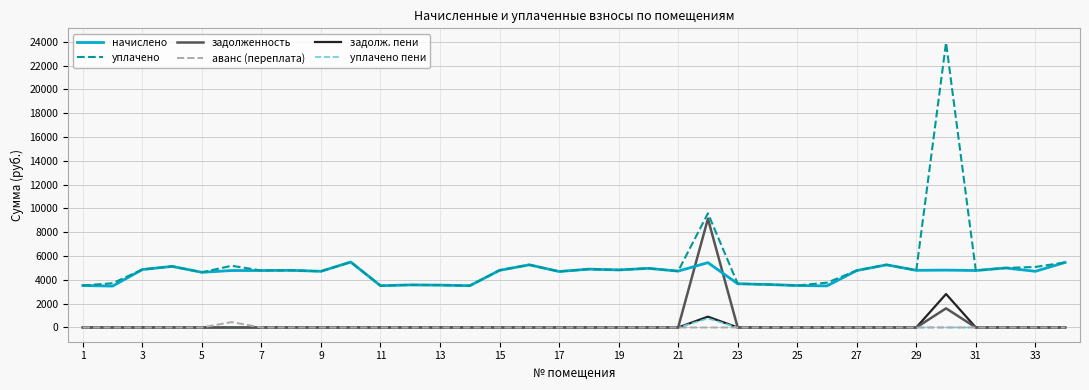

Which series ends up on top after the final intersection of задолженность and начислено?

начислено